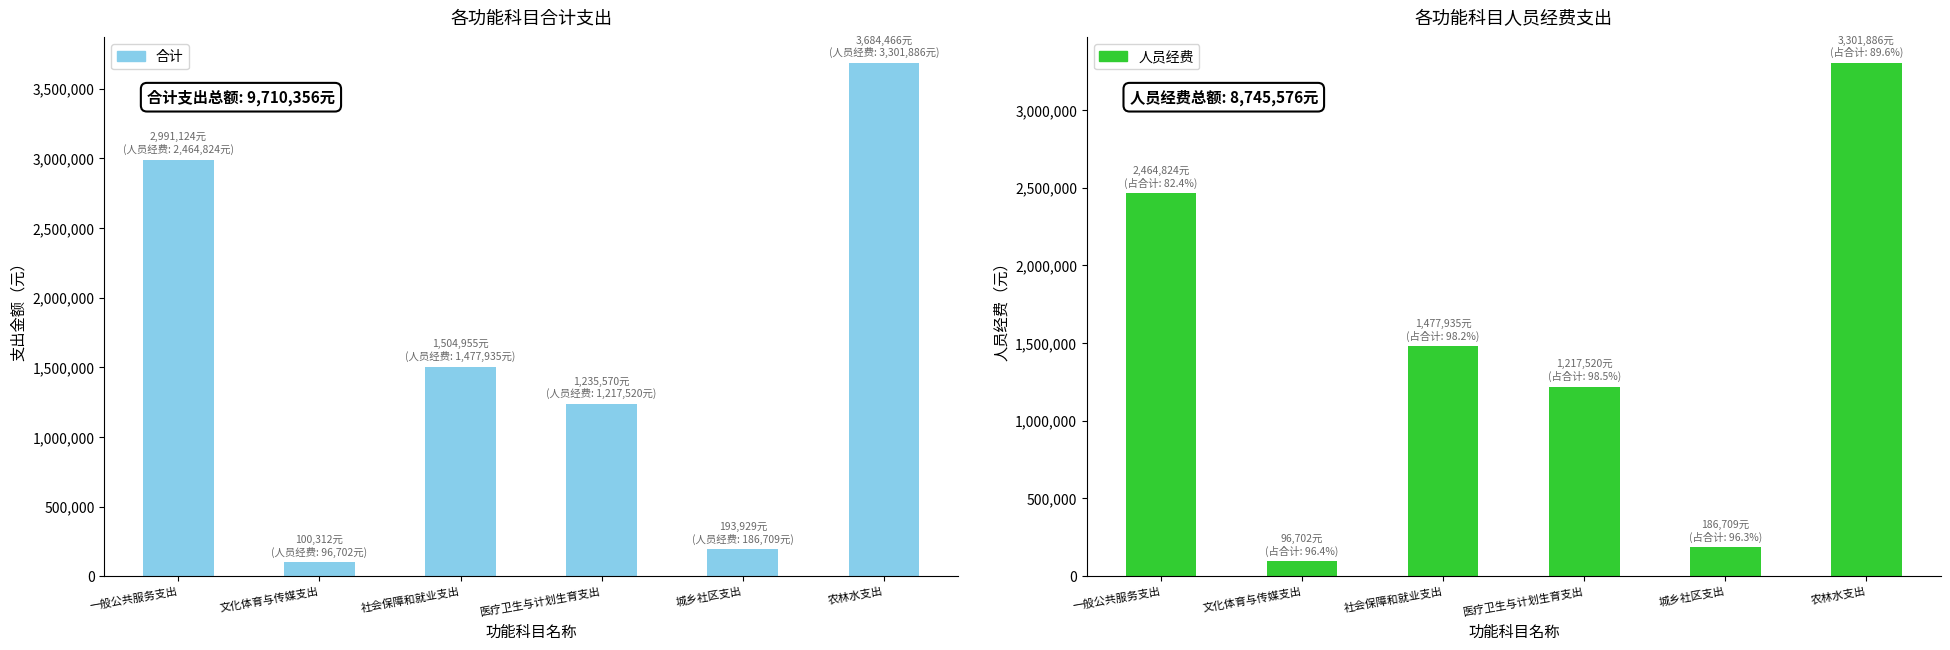

Where does the 人员经费 series first go above 1477935?

一般公共服务支出